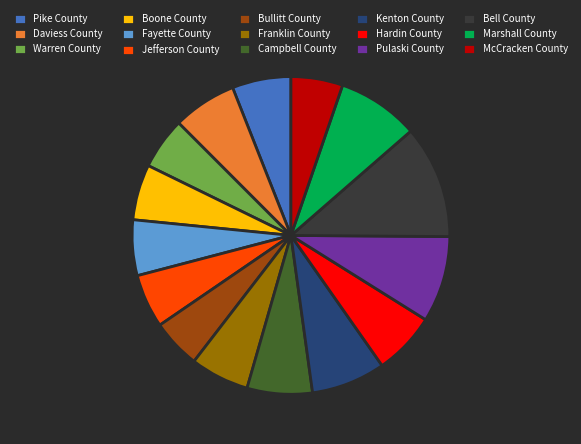

Is it true that McCracken County is 5% of the pie?

True